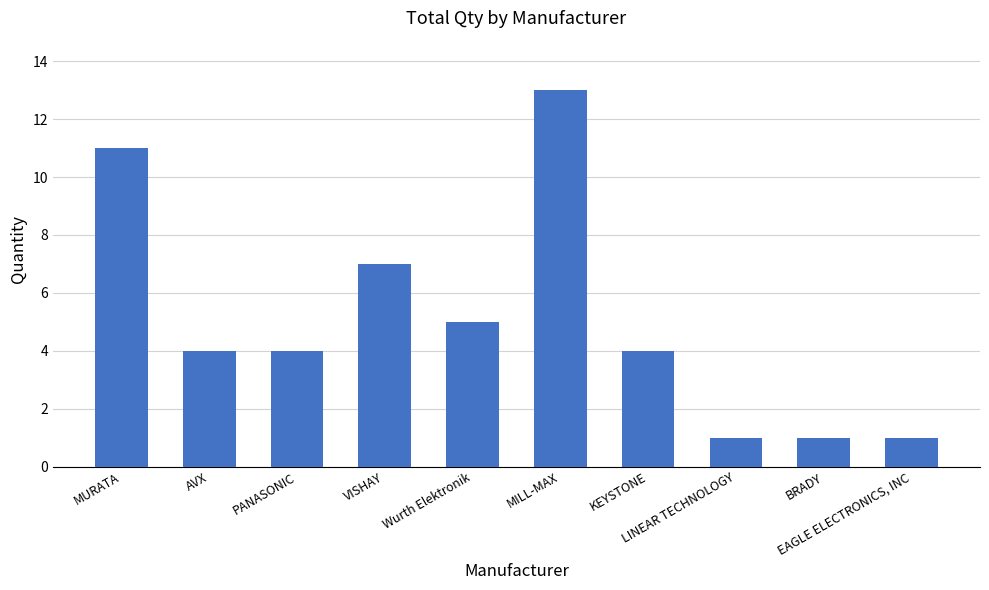

Are the bars grouped side by side (vs. stacked)?

No